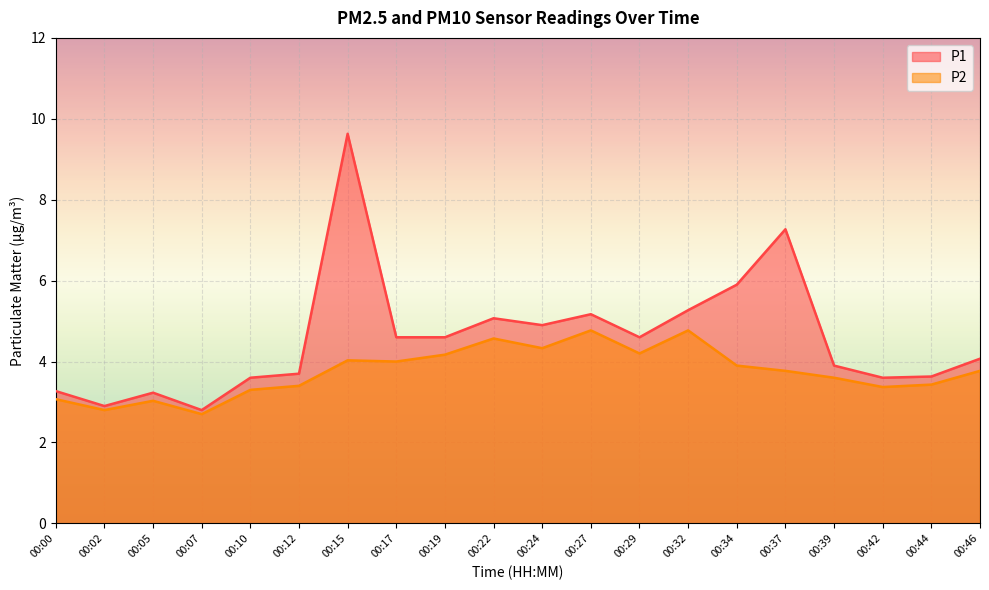

How many lines are shown in the chart?

2